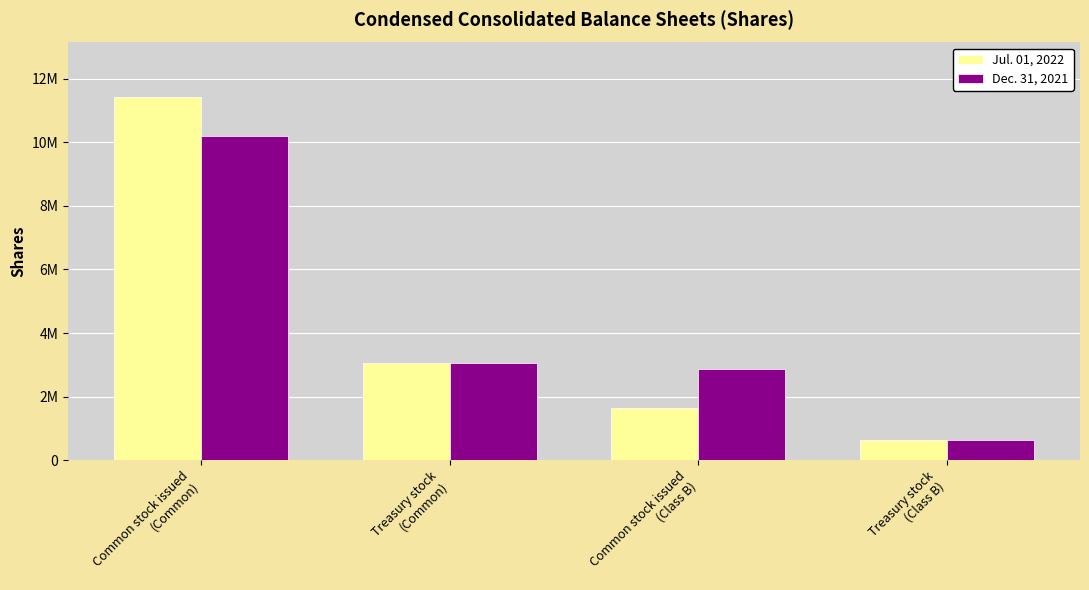

Which series changed the most between Common stock issued
(Common) and Treasury stock
(Class B)?

Jul. 01, 2022